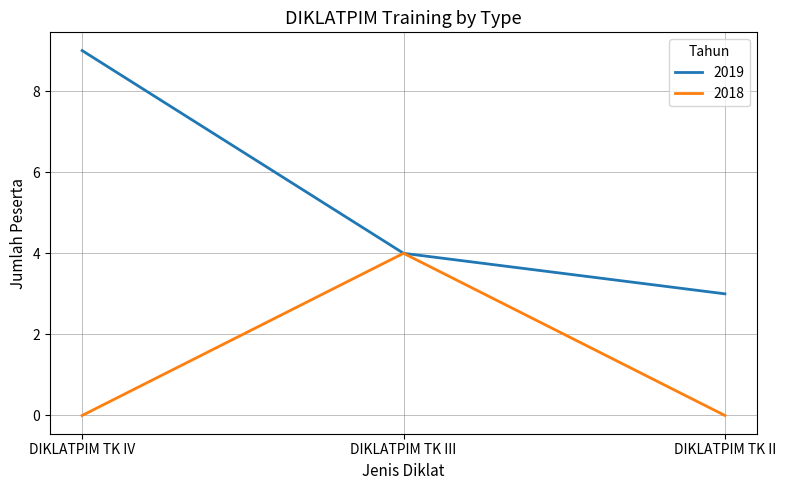

Count the number of data series in this chart.

2